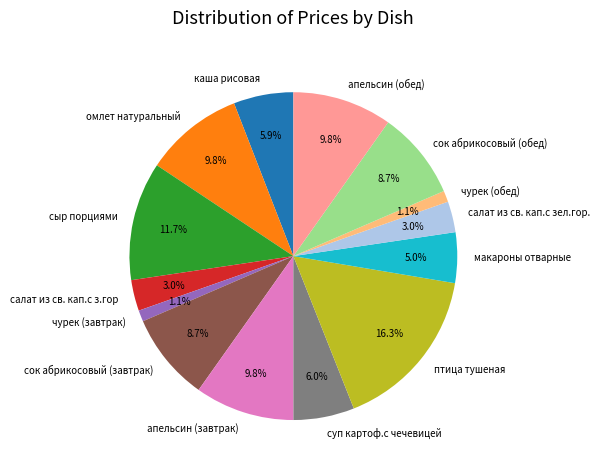

What is the largest slice in the pie chart?

птица тушеная